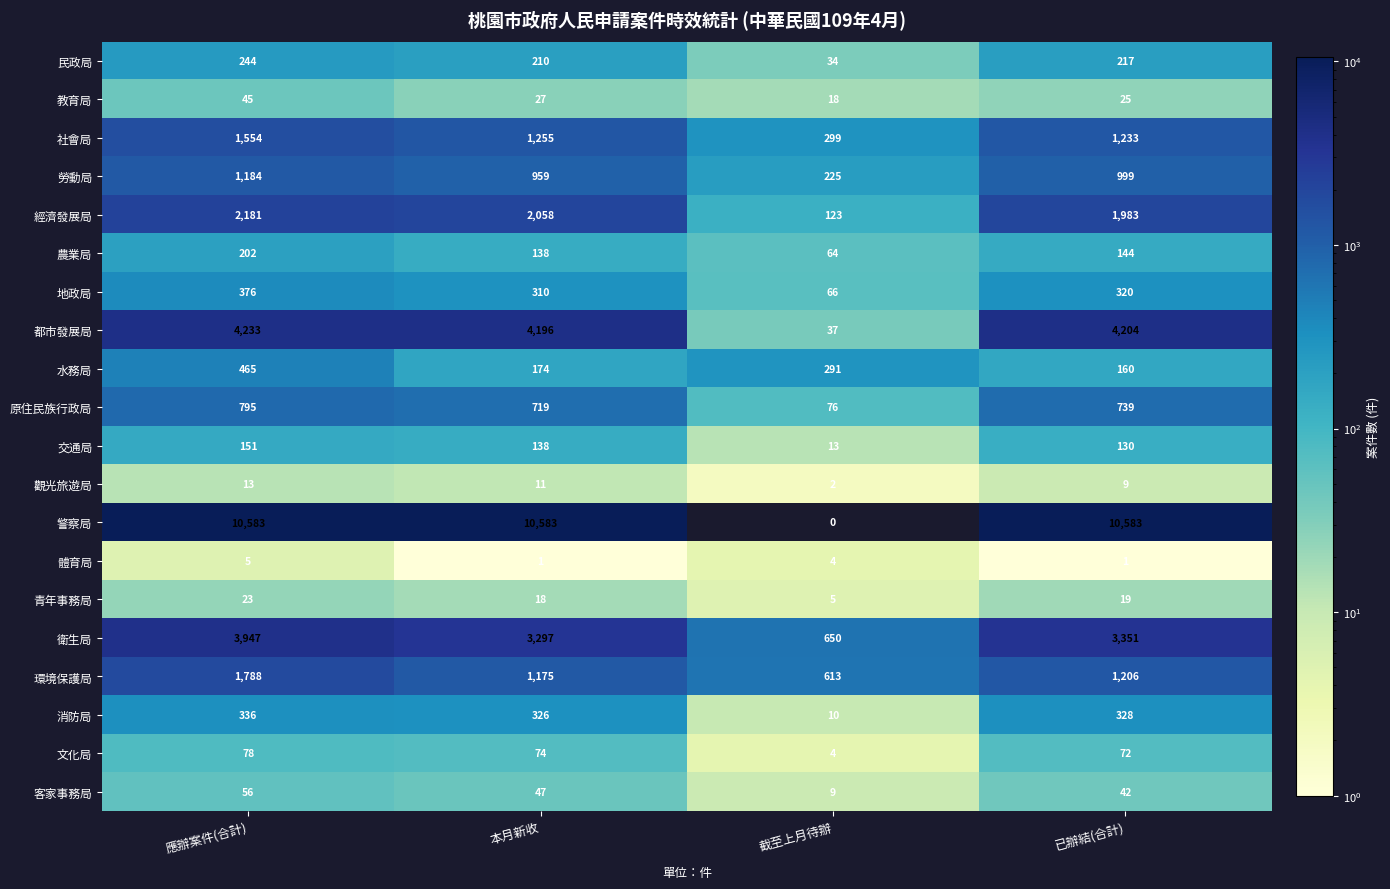

Is it true that 體育局 equals 6 at 截至上月待辦?

False